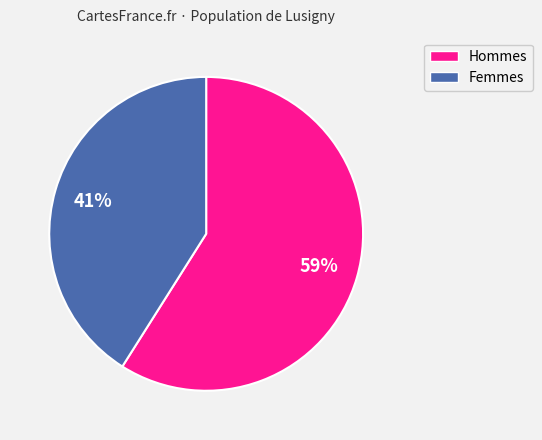

To the nearest percent, what is the average slice percentage?

50%